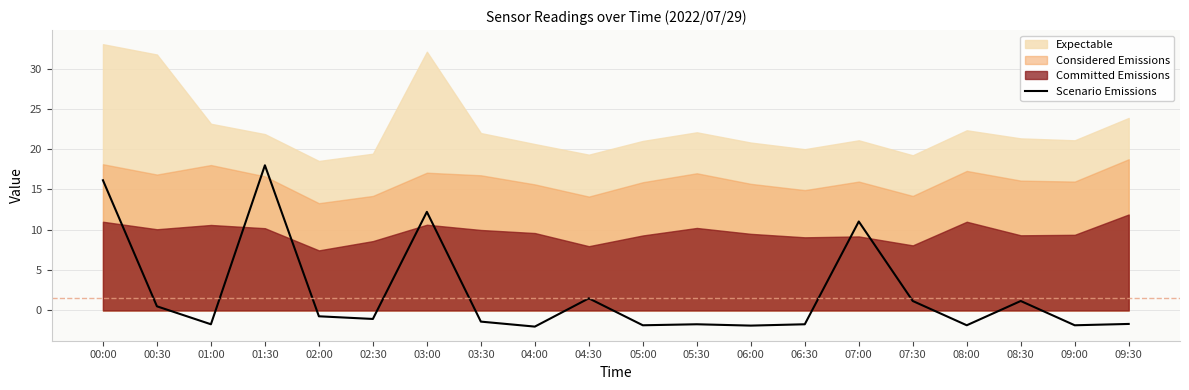

What is the label of the 12th point from the left?

05:30